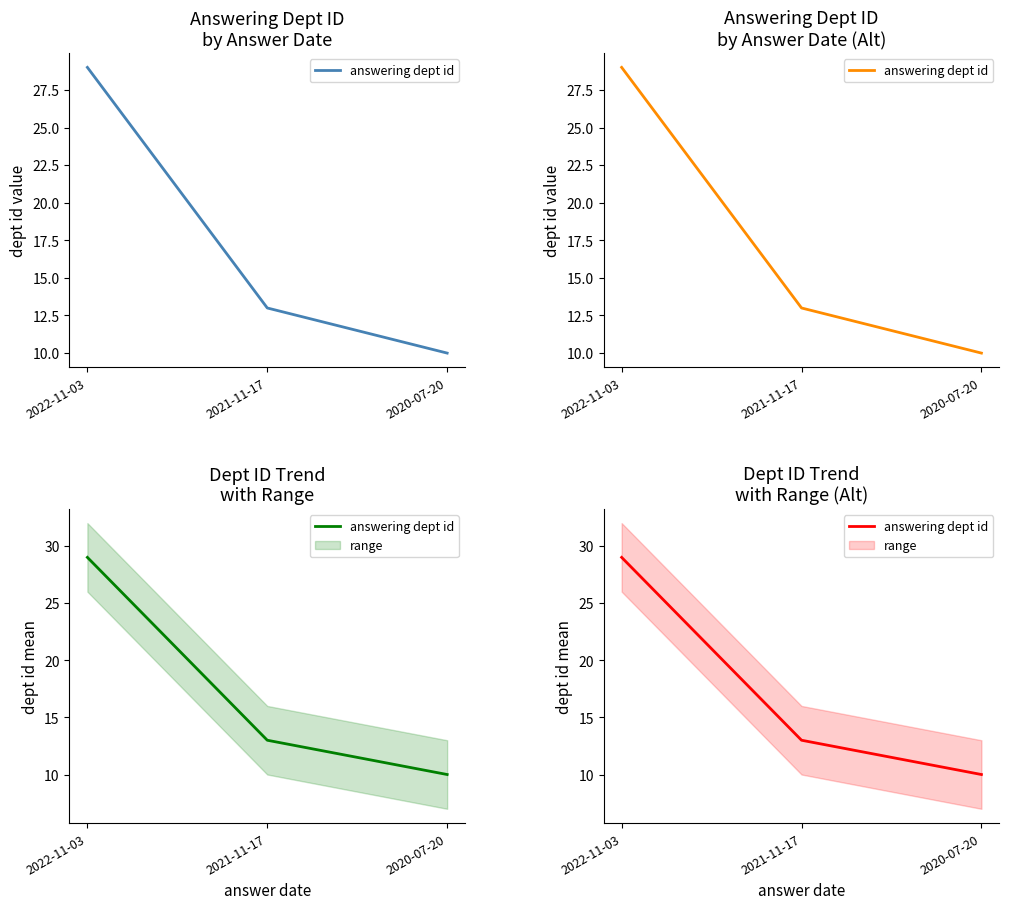

Is it true that the value at 2020-07-20 is 10?

True